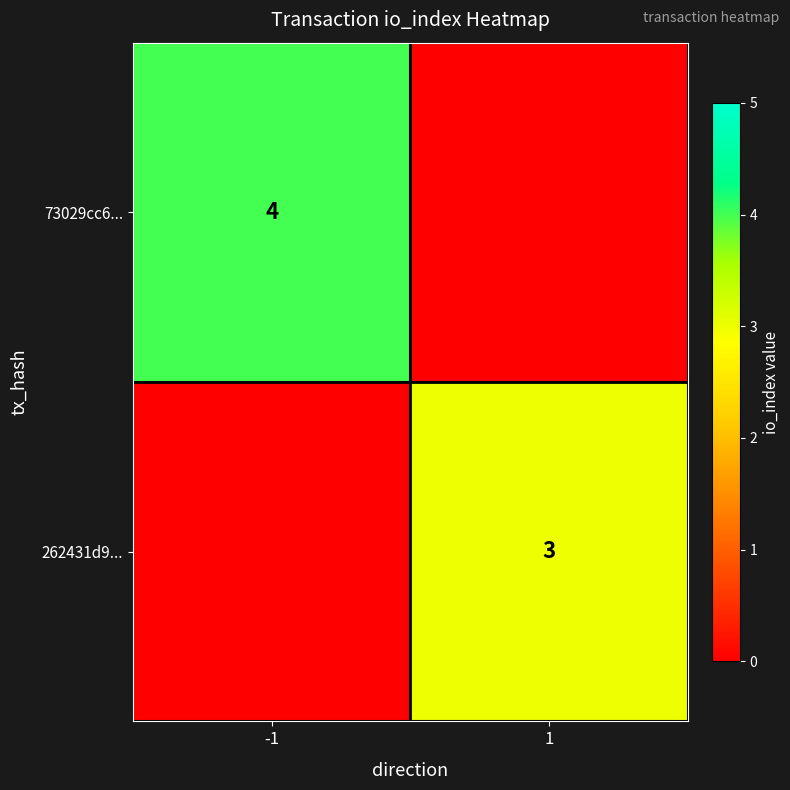

Rank the series at -1 from lowest to highest value.

262431d9..., 73029cc6...